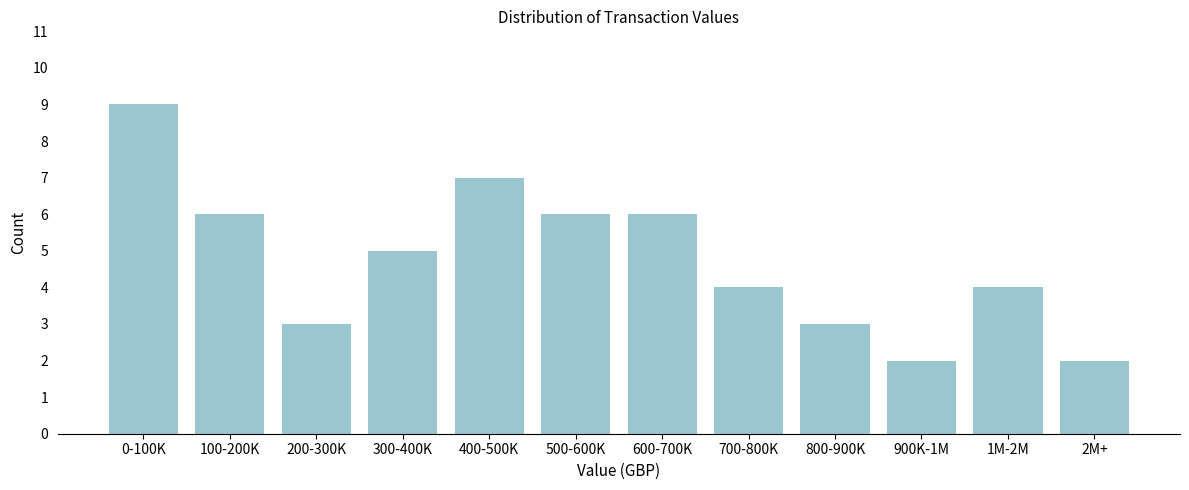

Reading right to left, extract all data points from this chart.

2M+=2	1M-2M=4	900K-1M=2	800-900K=3	700-800K=4	600-700K=6	500-600K=6	400-500K=7	300-400K=5	200-300K=3	100-200K=6	0-100K=9